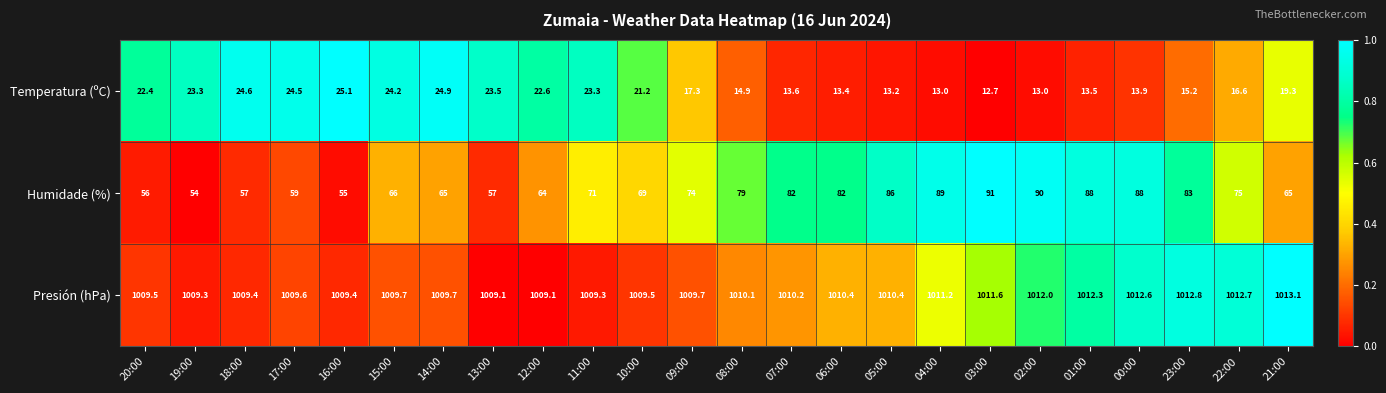

Which series changed the most between 02:00 and 22:00?

Humidade (%)